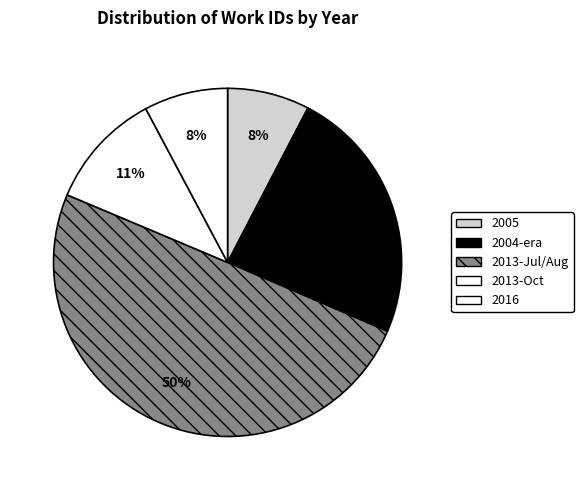

How many segments does this pie chart have?

5